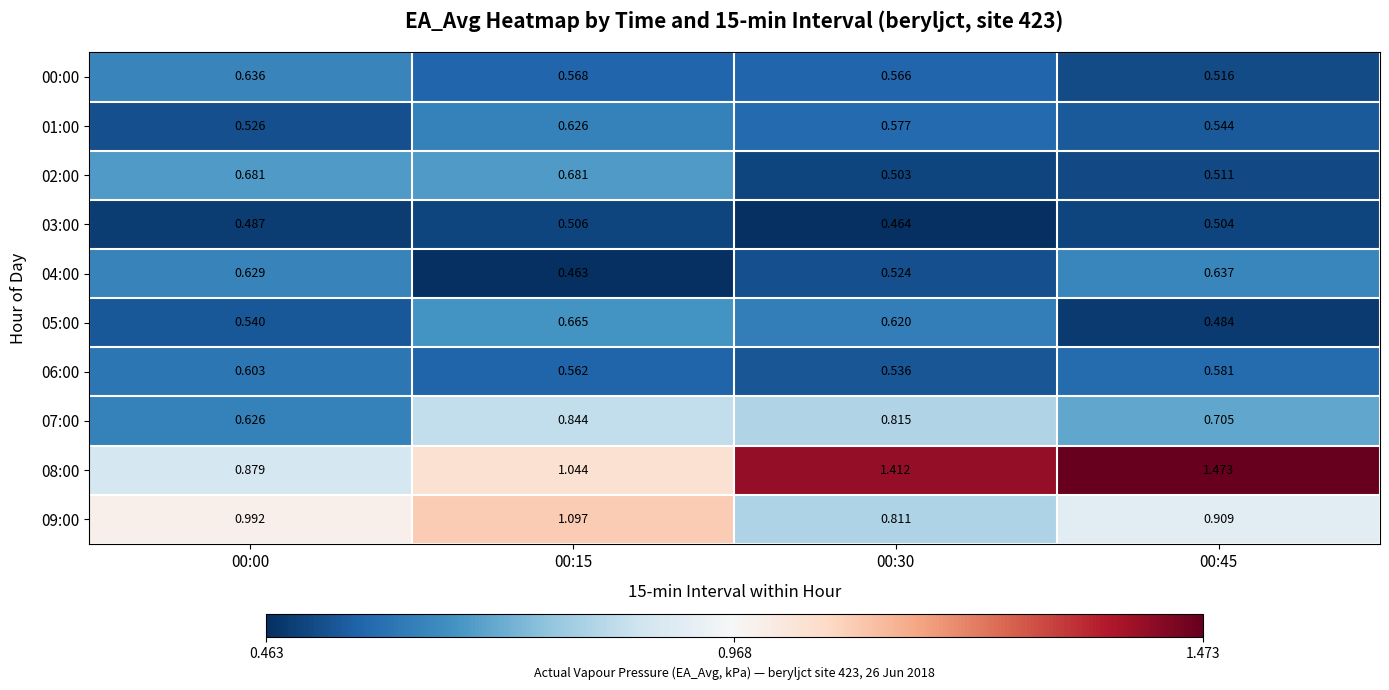

Reading left to right, what are all the values shown in this chart?

00:00: 00:00=0.6	00:15=0.6	00:30=0.6	00:45=0.5
01:00: 00:00=0.5	00:15=0.6	00:30=0.6	00:45=0.5
02:00: 00:00=0.7	00:15=0.7	00:30=0.5	00:45=0.5
03:00: 00:00=0.5	00:15=0.5	00:30=0.5	00:45=0.5
04:00: 00:00=0.6	00:15=0.5	00:30=0.5	00:45=0.6
05:00: 00:00=0.5	00:15=0.7	00:30=0.6	00:45=0.5
06:00: 00:00=0.6	00:15=0.6	00:30=0.5	00:45=0.6
07:00: 00:00=0.6	00:15=0.8	00:30=0.8	00:45=0.7
08:00: 00:00=0.9	00:15=1.0	00:30=1.4	00:45=1.5
09:00: 00:00=1.0	00:15=1.1	00:30=0.8	00:45=0.9